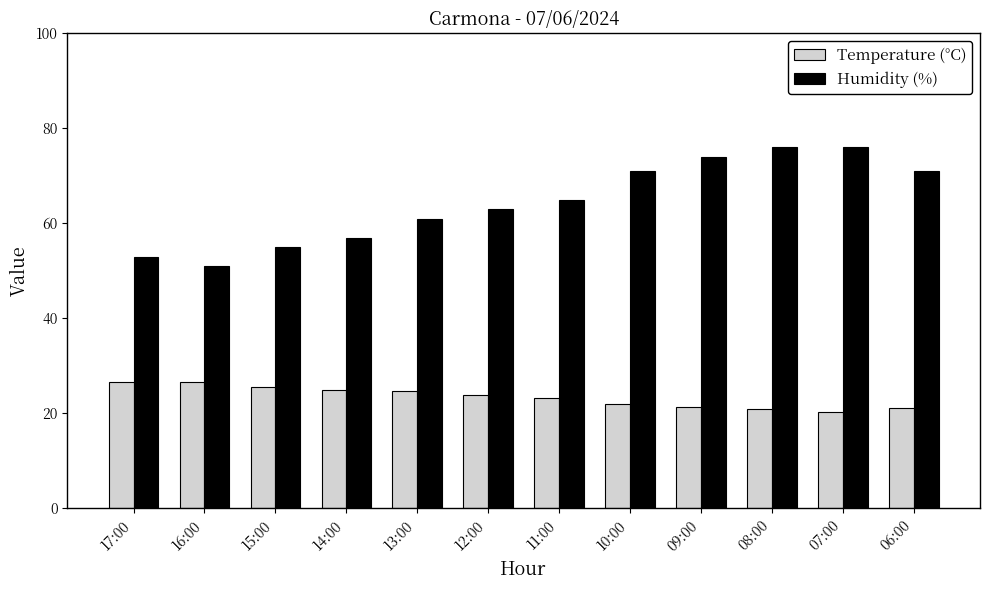

Which series has the largest total across all categories?

Humidity (%)